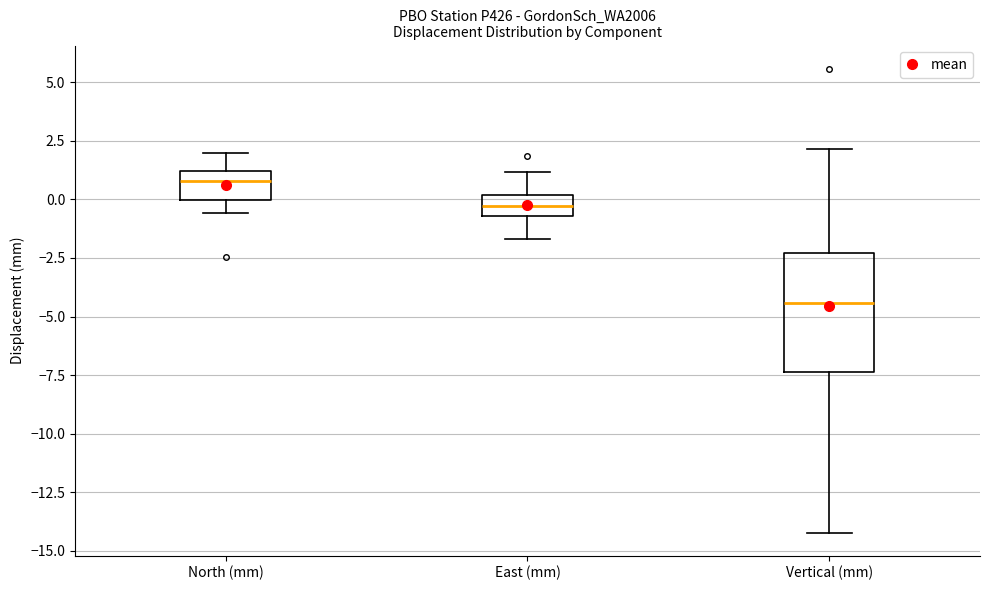

Reading left to right, transcribe this box plot: for each box, give where its median line is, the range the box spans, and where its two whiskers end, as read against the y-axis. The values are not printed on the chart, so give them approximately, as read against the axis.

North (mm): median 1.0 (inside the box), box 0.0 to 1.0, whiskers -0.5 to 2.0
East (mm): median -0.5 (inside the box), box -0.5 to 0.0, whiskers -1.5 to 1.0
Vertical (mm): median -4.5, box -7.5 to -2.5, whiskers -14.0 to 2.0